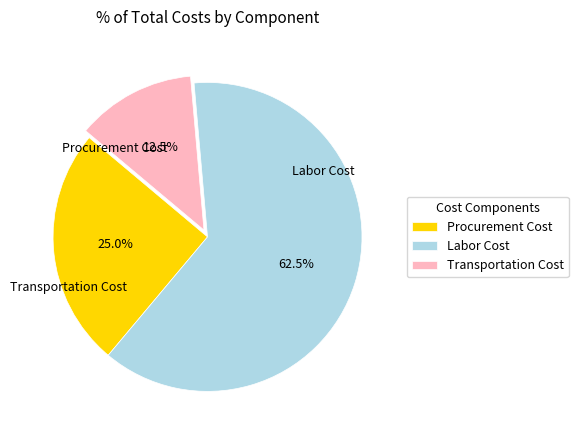

Is there a majority slice in this chart?

Yes